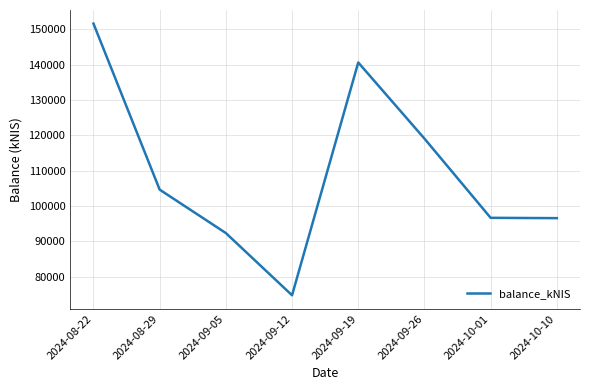

What is the average value?

109537.9